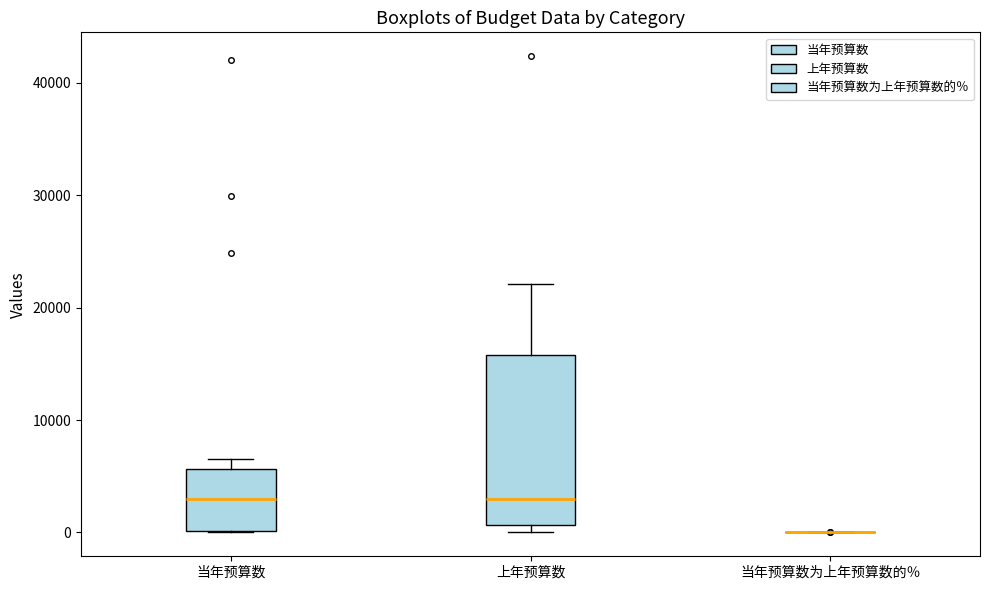

Reading left to right, read every box against the y-axis: the position of its median line, the range the box covers, and the ends of its whiskers. The values are not printed on the chart, so give them approximately, as read against the axis.

当年预算数: median 3000, box 0 to 6000, whiskers 0 to 7000
上年预算数: median 3000, box 1000 to 16000, whiskers 0 to 22000
当年预算数为上年预算数的％: box collapsed to a line at 0, whiskers 0 to 0